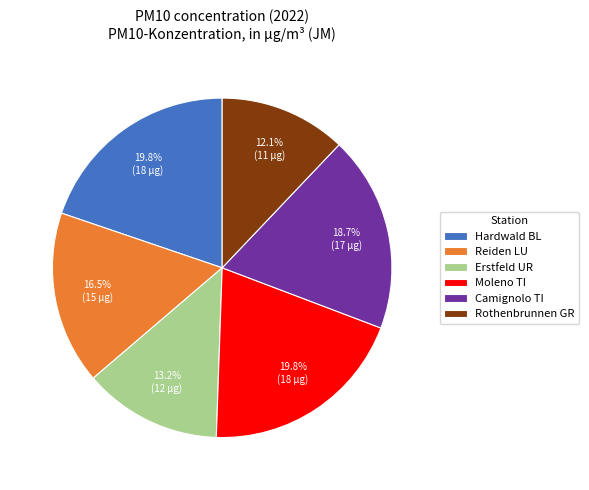

To the nearest percent, what is the combined percentage of Reiden LU and Hardwald BL?

36%